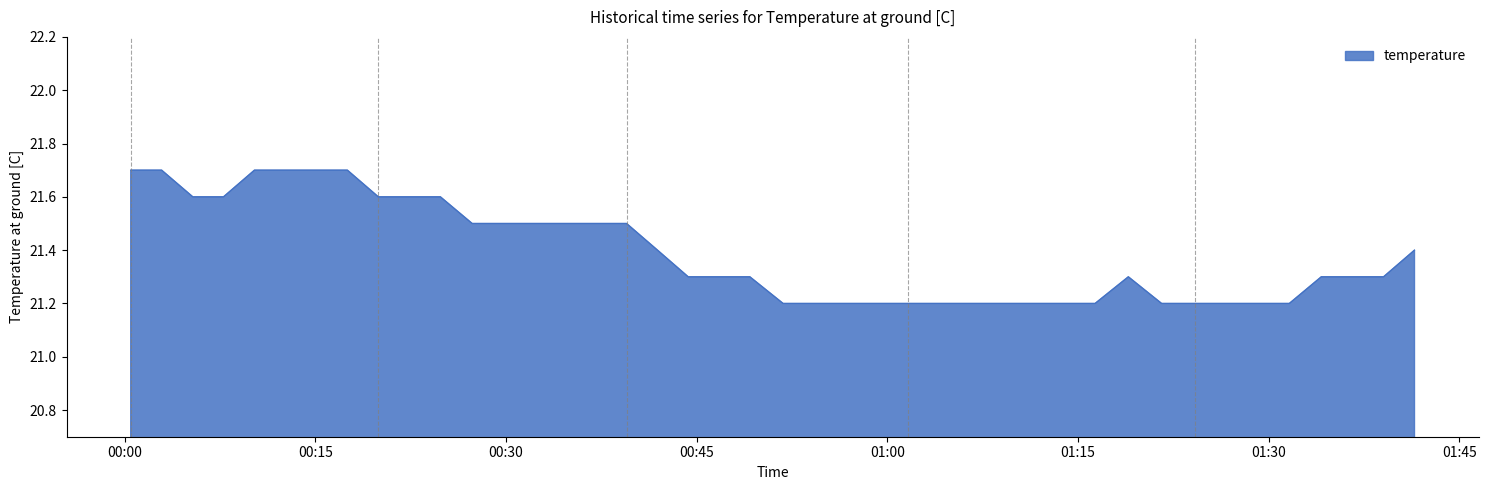

What is the smallest value displayed?

21.2